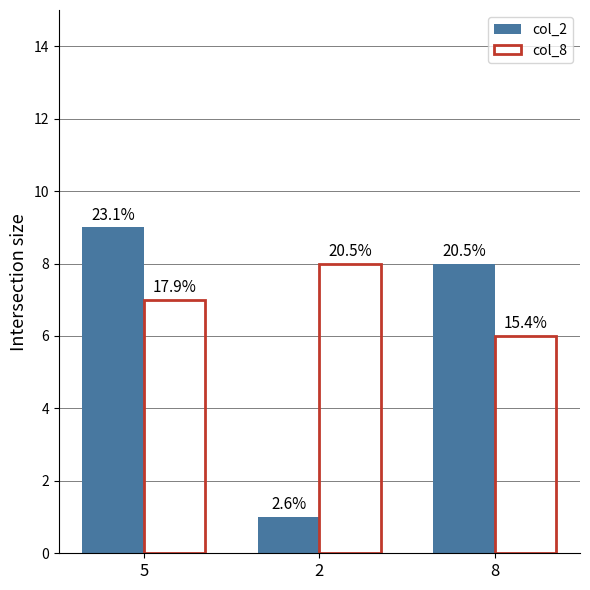

What value does the col_8 series have at 5?

7